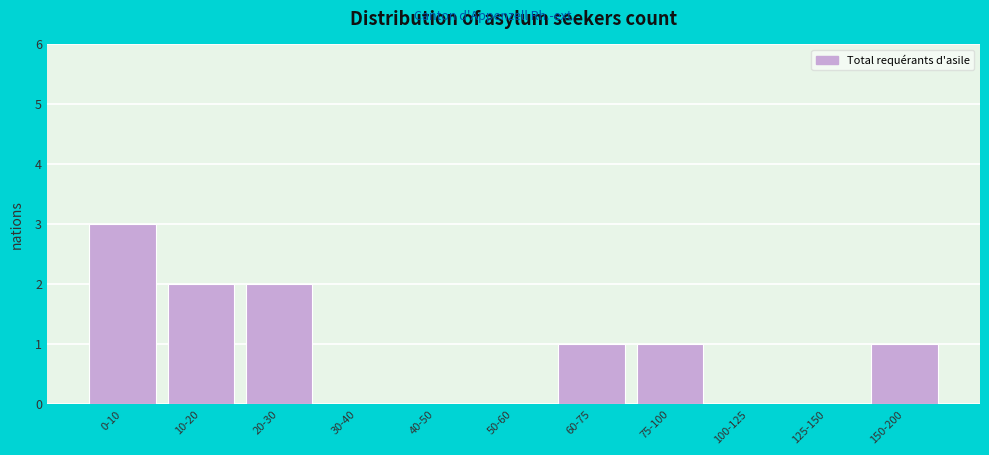

Reading left to right, extract all data points from this chart.

0-10=3	10-20=2	20-30=2	30-40=0	40-50=0	50-60=0	60-75=1	75-100=1	100-125=0	125-150=0	150-200=1